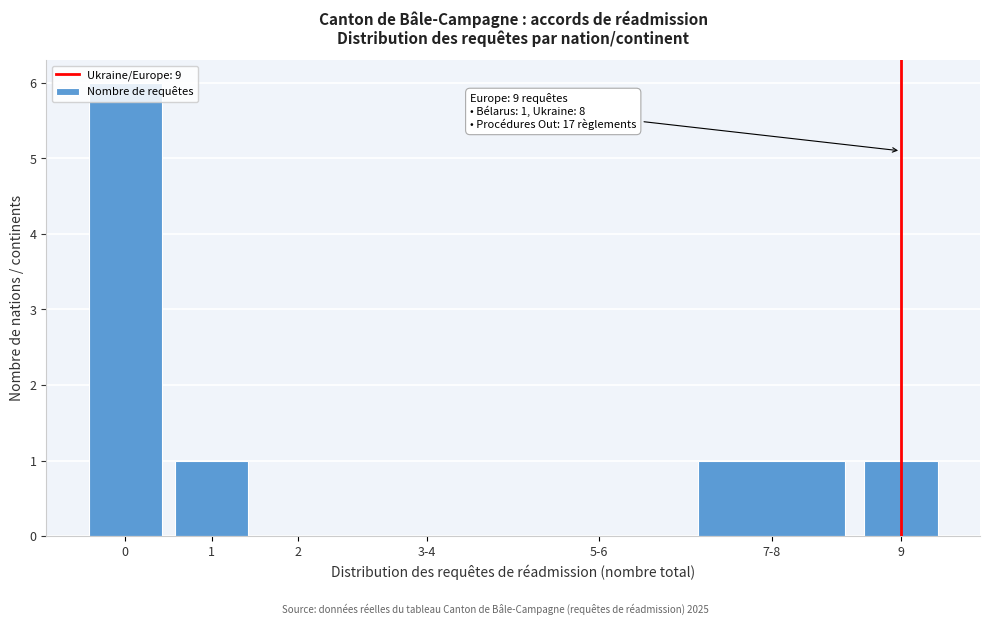

What is the maximum value shown in the chart?

6